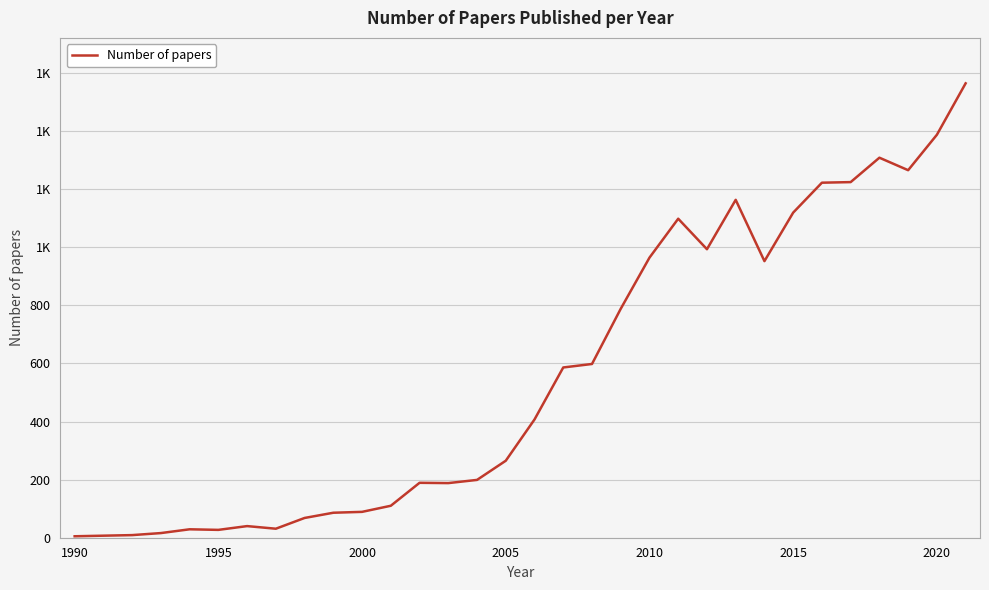

Does the chart have visible grid lines?

Yes